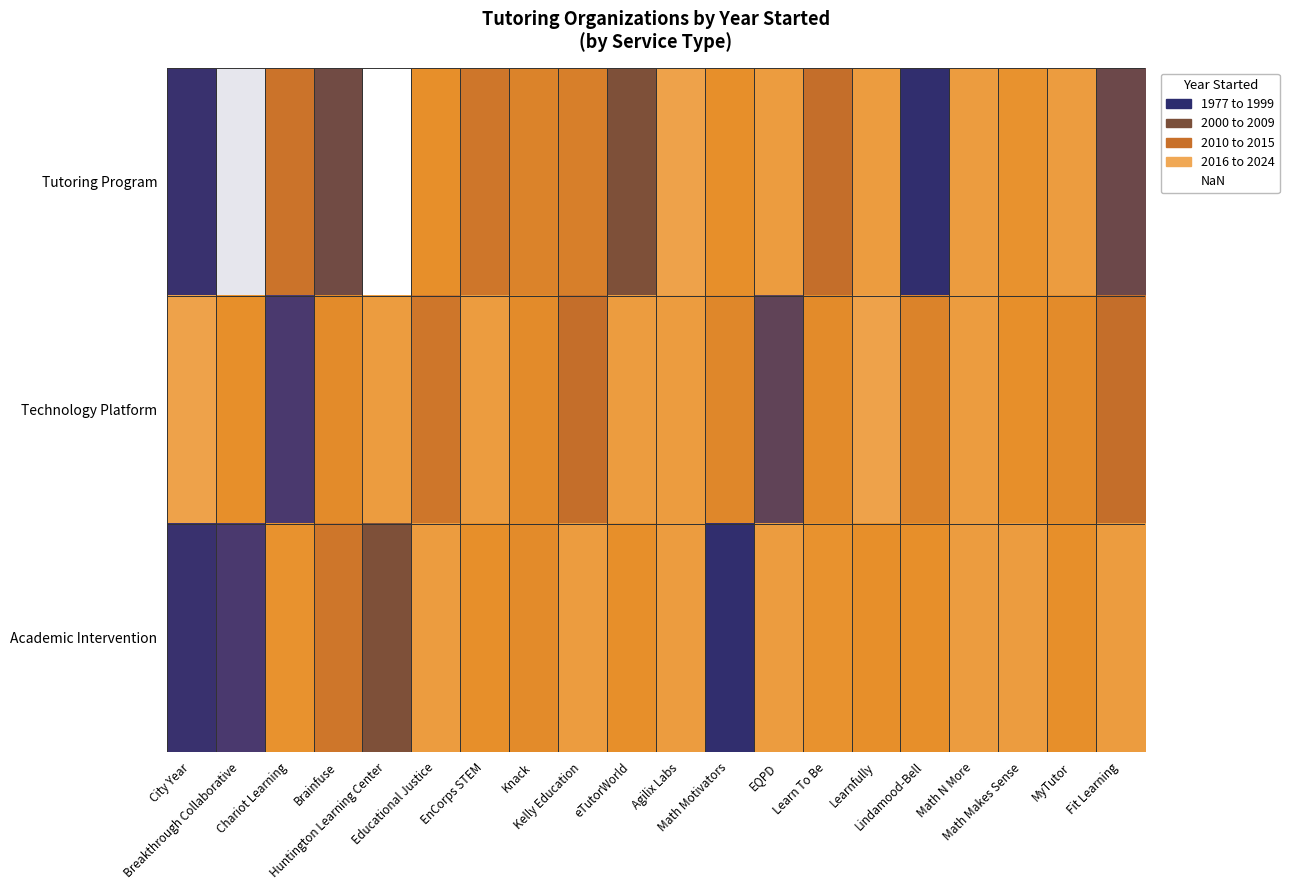

Which series has the largest range (max minus min)?

Tutoring Program